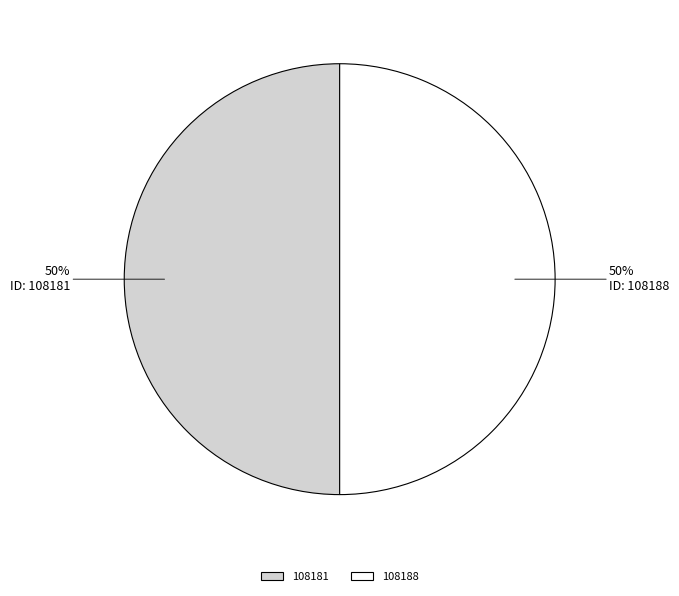

Combined, do 108181 and 108188 account for over 50%?

Yes